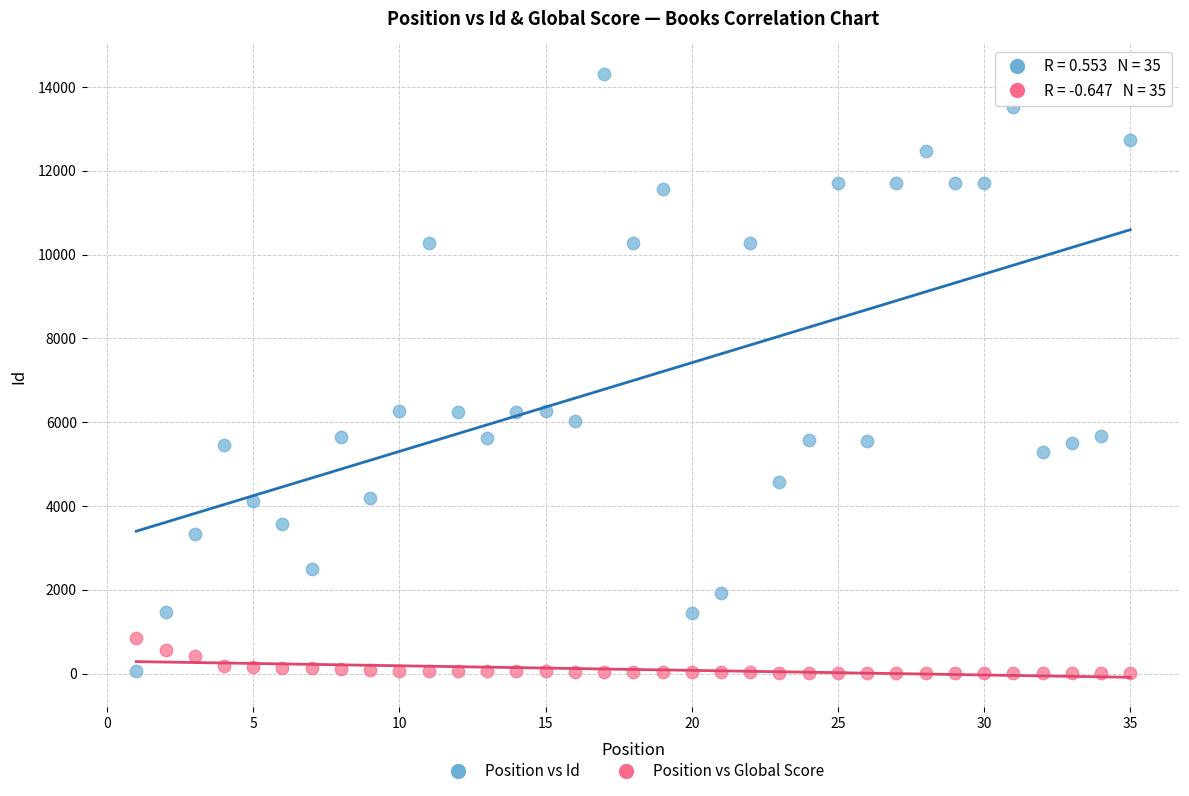

Which series has the largest Y range (max minus min)?

Position vs Id